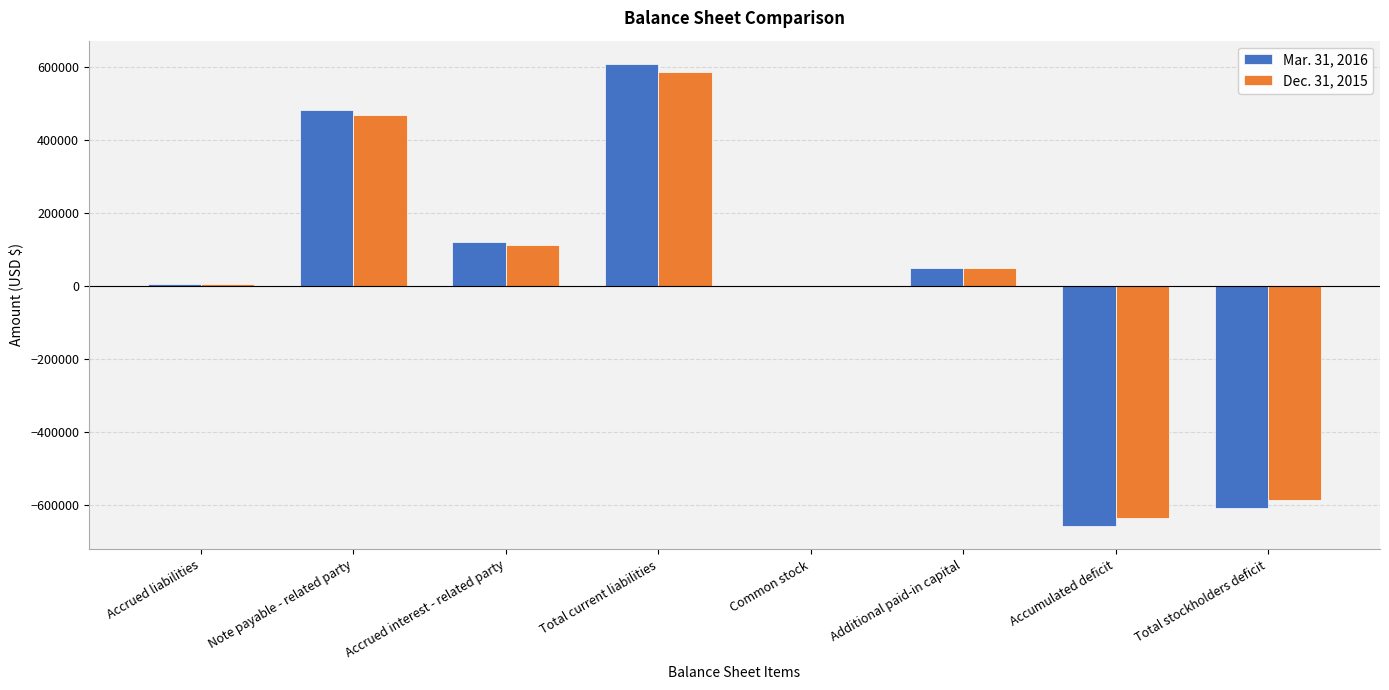

What is the sum of the Mar. 31, 2016 values at Accumulated deficit and Additional paid-in capital?

-608772